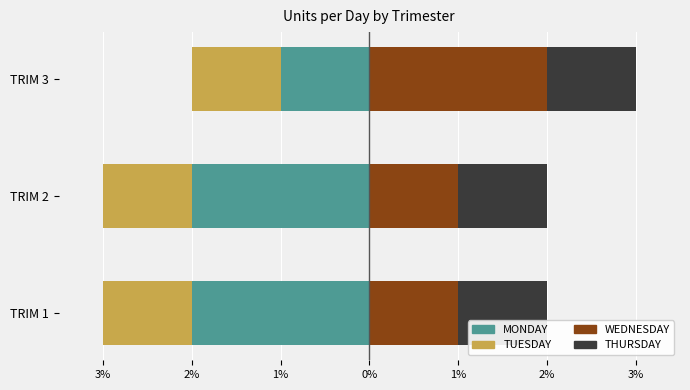

Which series has the largest total across all categories?

WEDNESDAY